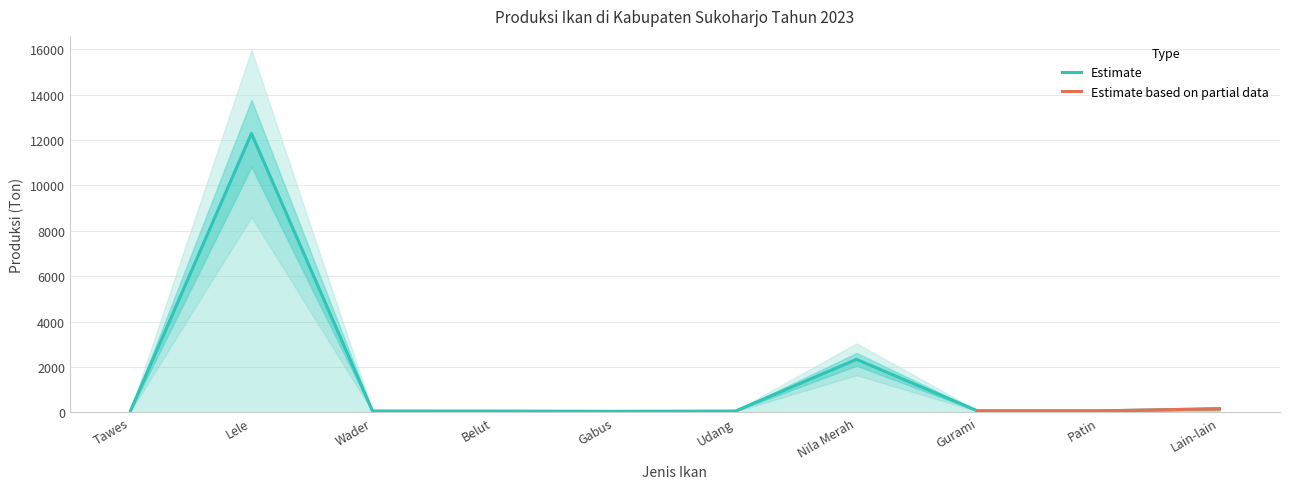

Rank the categories by value from highest to lowest.

Lele, Nila Merah, Lain-lain, Tawes, Gurami, Patin, Wader, Udang, Belut, Gabus